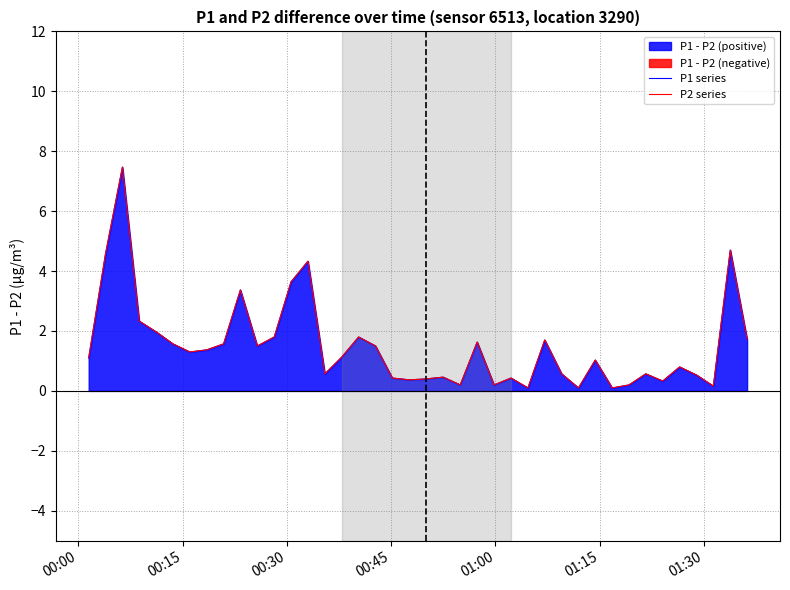

What is the difference between the second highest and minimum values in the P2 series series?

4.6